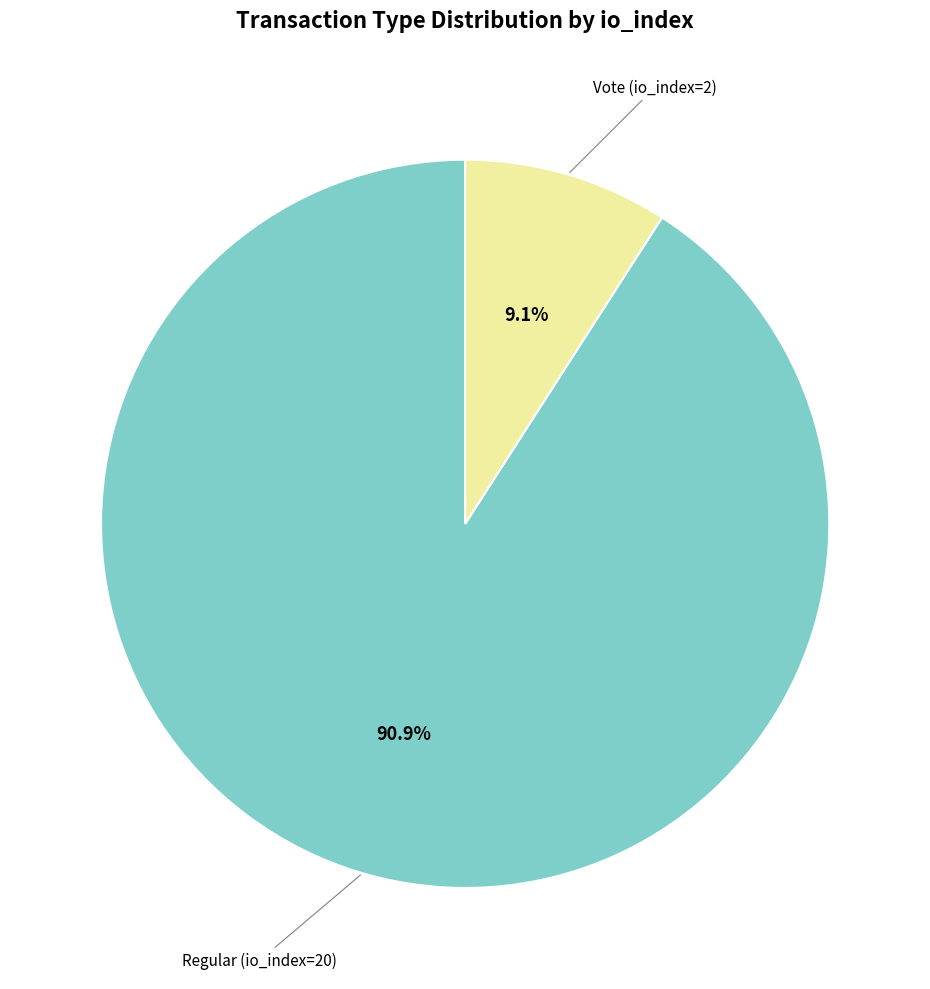

How many slices are in this pie chart?

2